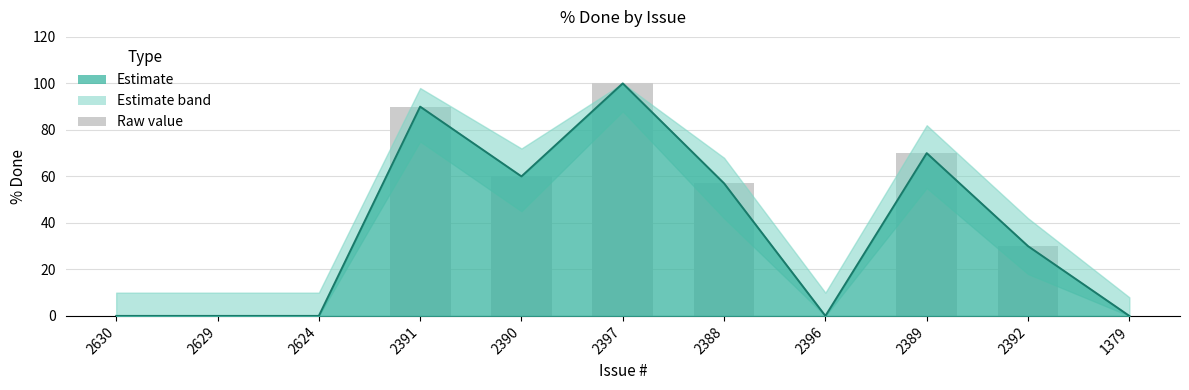

What is the change in value from 2624 to 2390?

+60